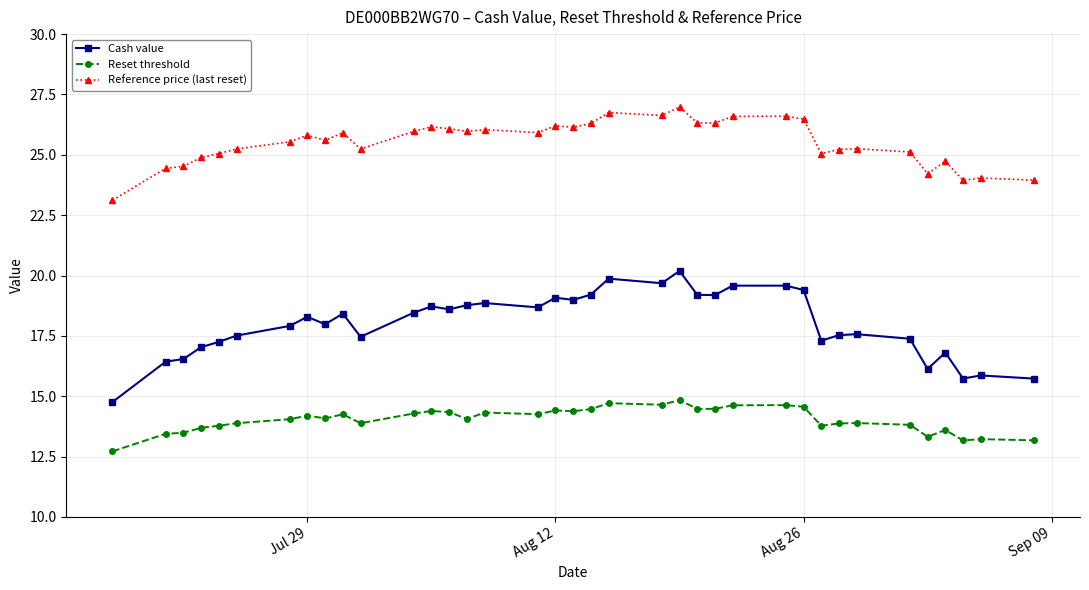

Which series has the widest spread of values?

Cash value